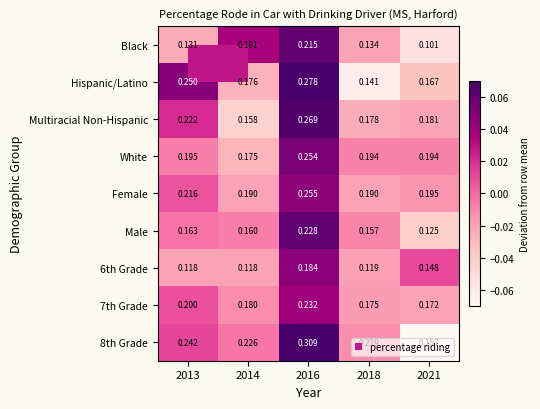

Which series has the largest range (max minus min)?

8th Grade